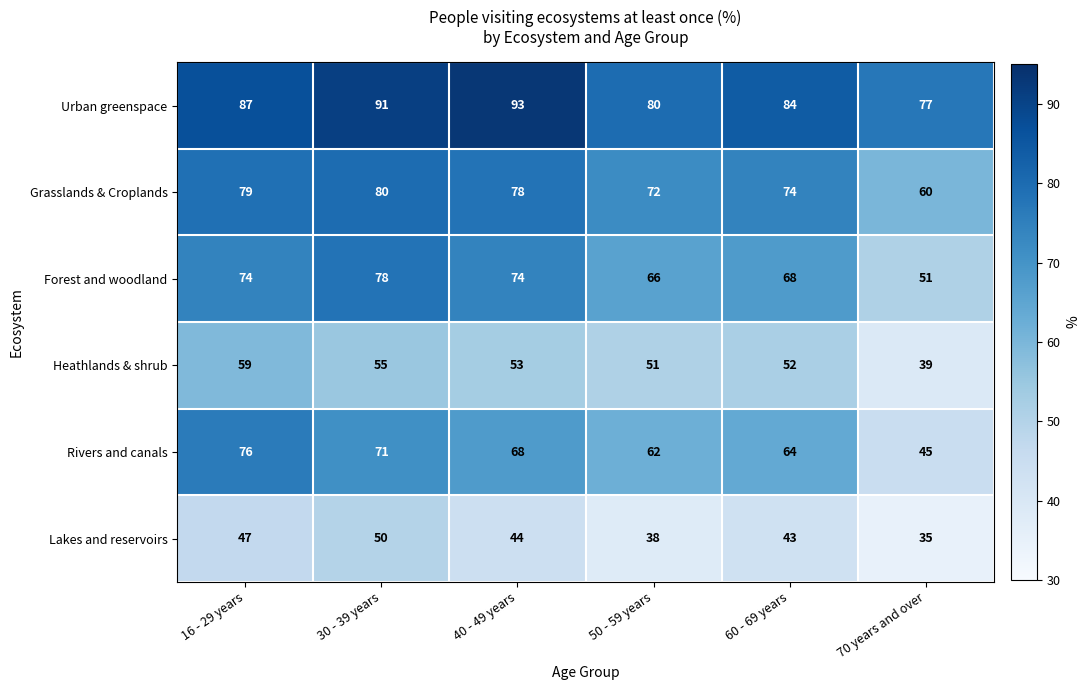

At which category is the sum across all series the highest?

30 - 39 years